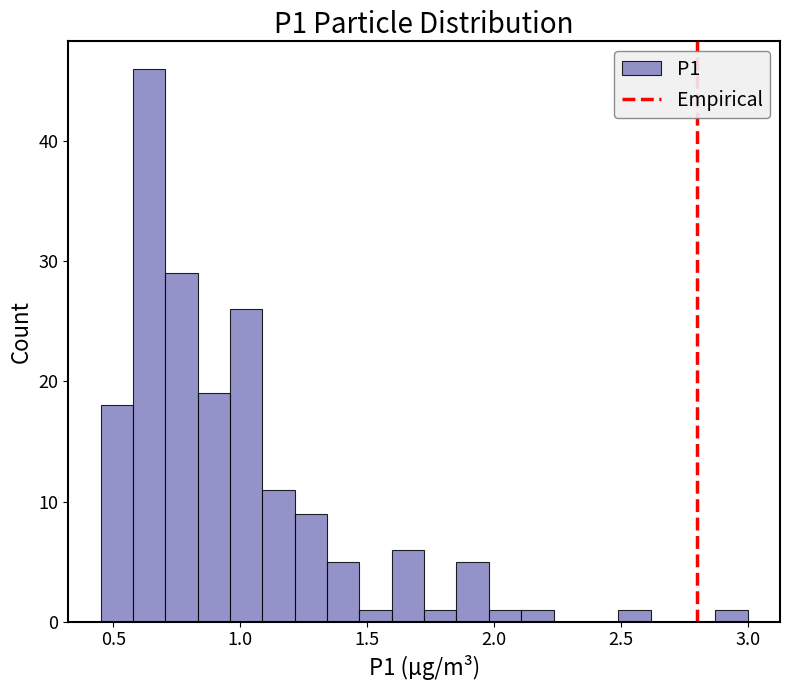

Around what value on the x-axis is the tallest bar? Give the approximate position of its centre, as read against the axis.

0.65